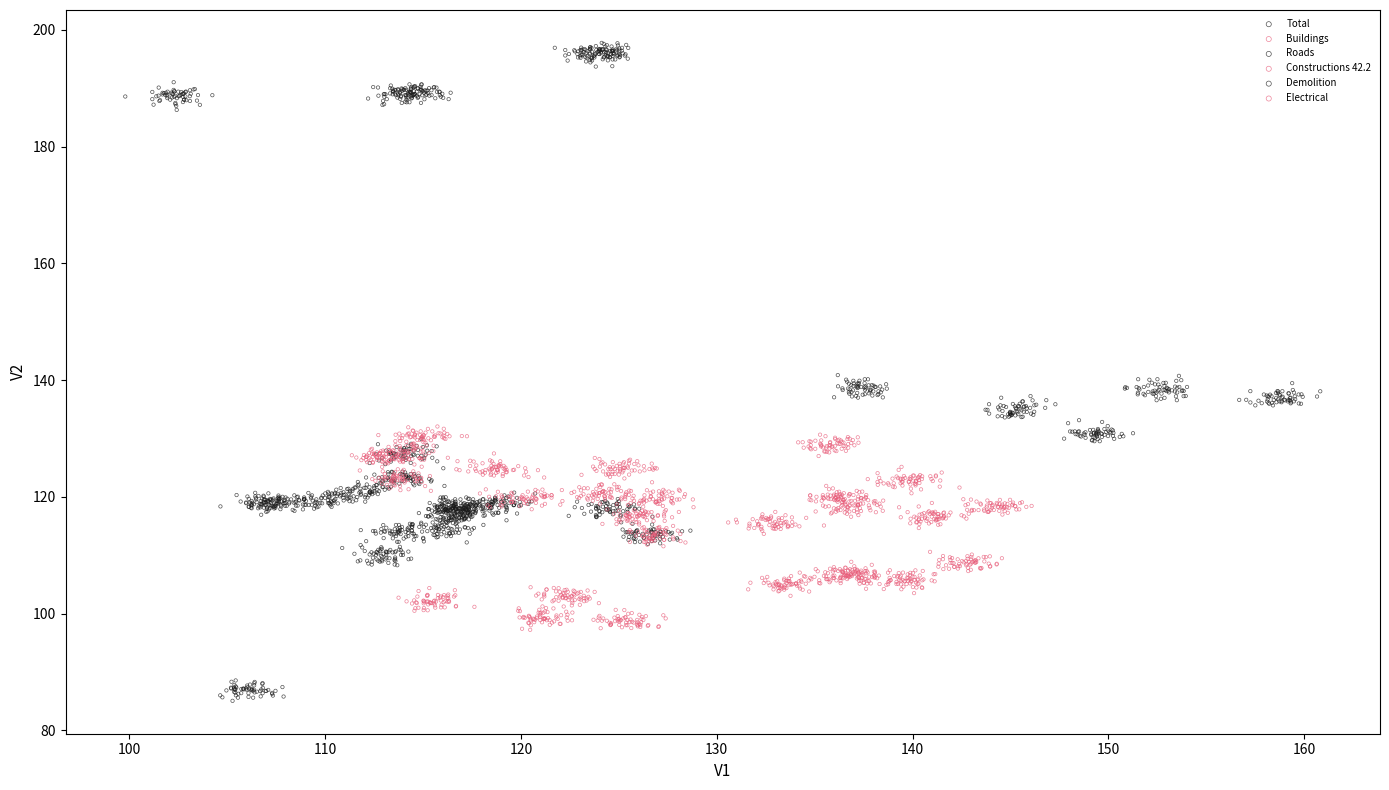

Which series reaches the minimum Y coordinate?

Total